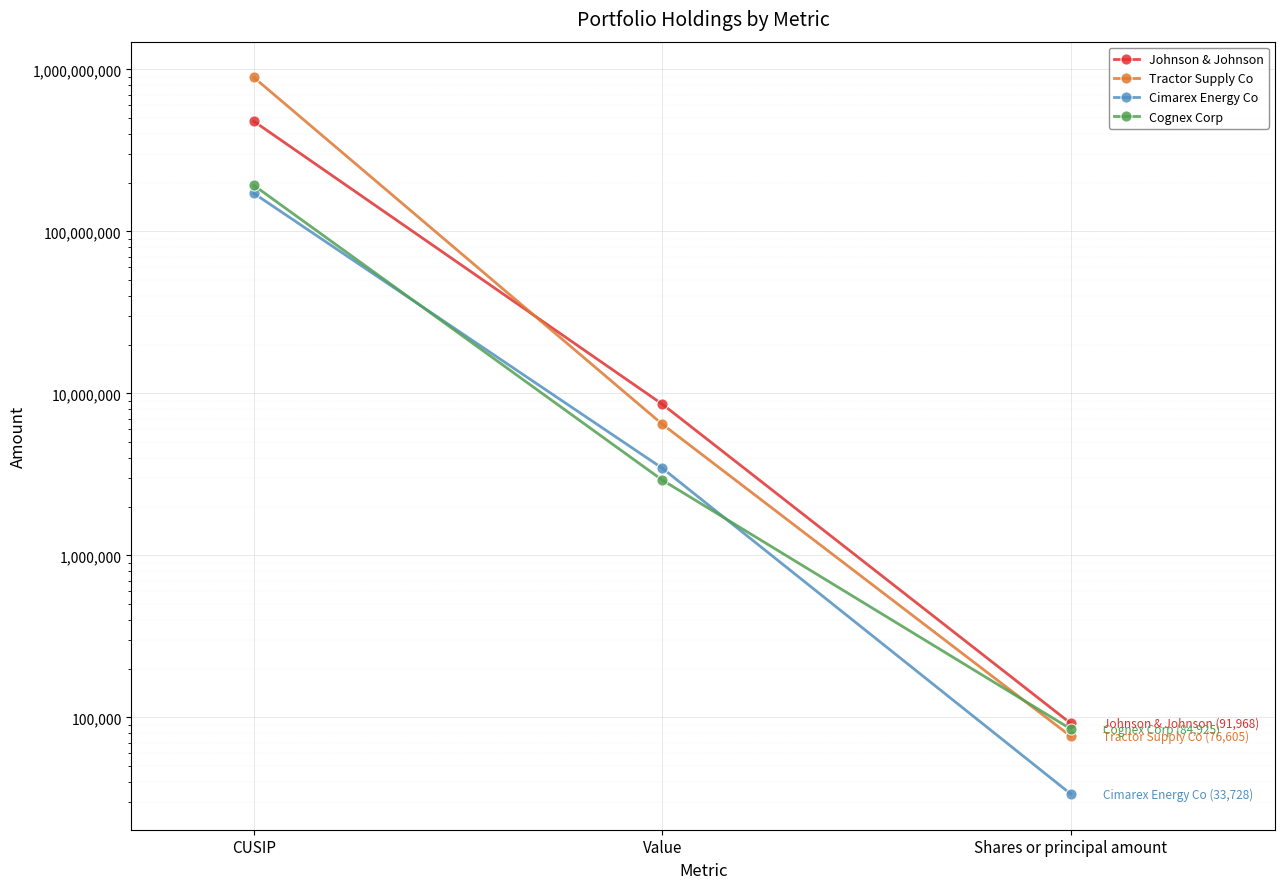

Reading left to right, what are all the values shown in this chart?

Johnson & Johnson: 478160104	8585000	91968
Tractor Supply Co: 892356106	6459000	76605
Cimarex Energy Co: 171798101	3456000	33728
Cognex Corp: 192422103	2919000	84925